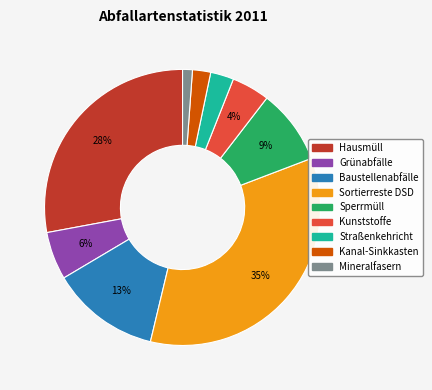

Count the number of slices in the pie.

9